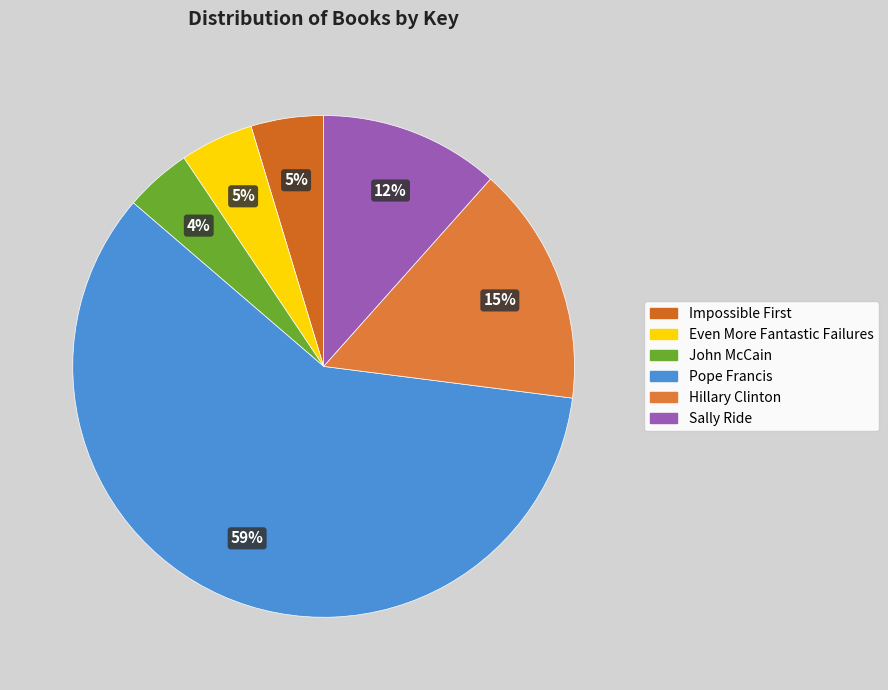

How many segments does this pie chart have?

6